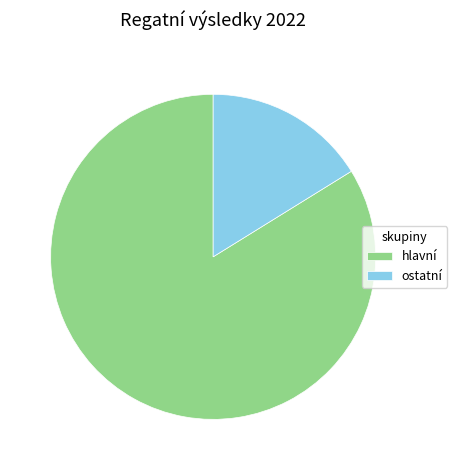

Is it true that hlavní is 84% of the pie?

True